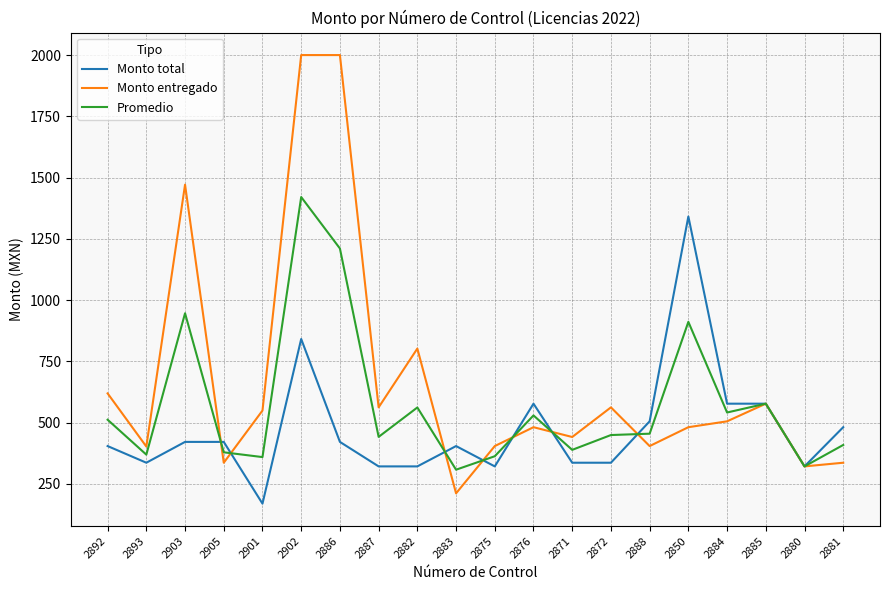

At which category is the sum across all series the highest?

2902